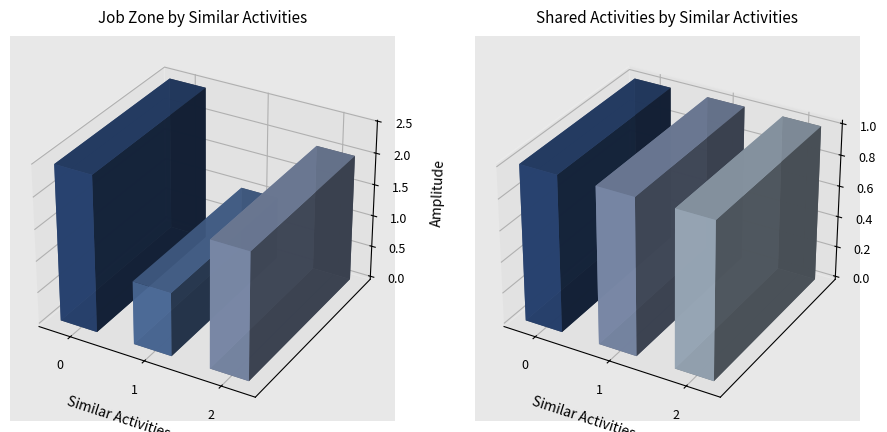

The value of Shared Activities at 1 Similar Activities is 0.4. True or false?

False